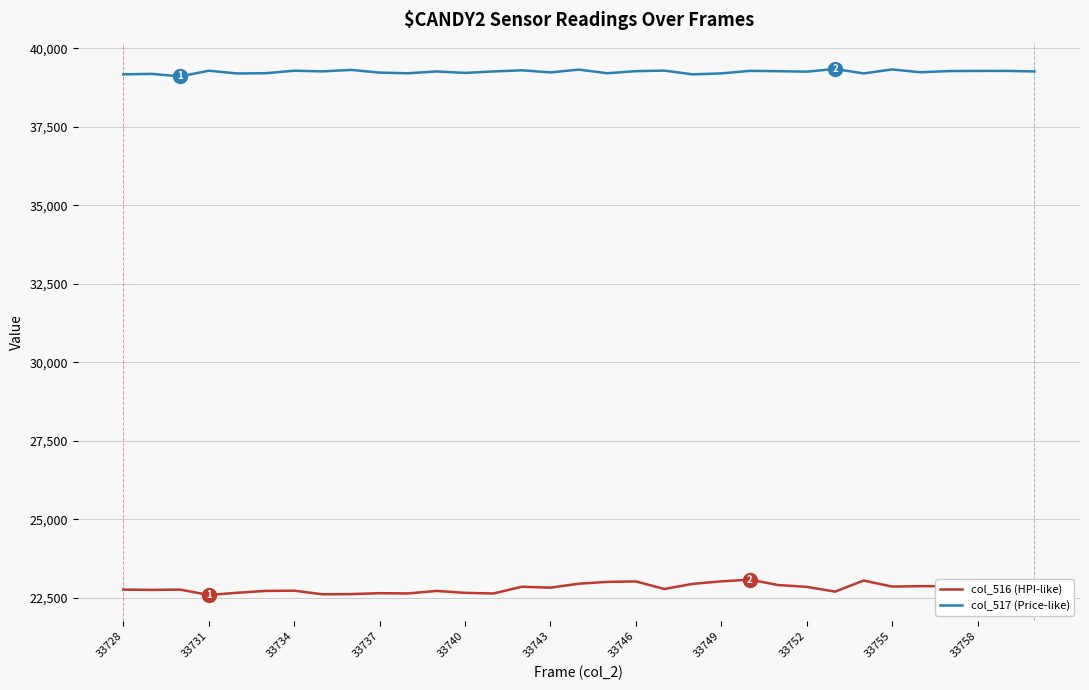

True or false: col_517 (Price-like) and col_516 (HPI-like) intersect in this chart.

False